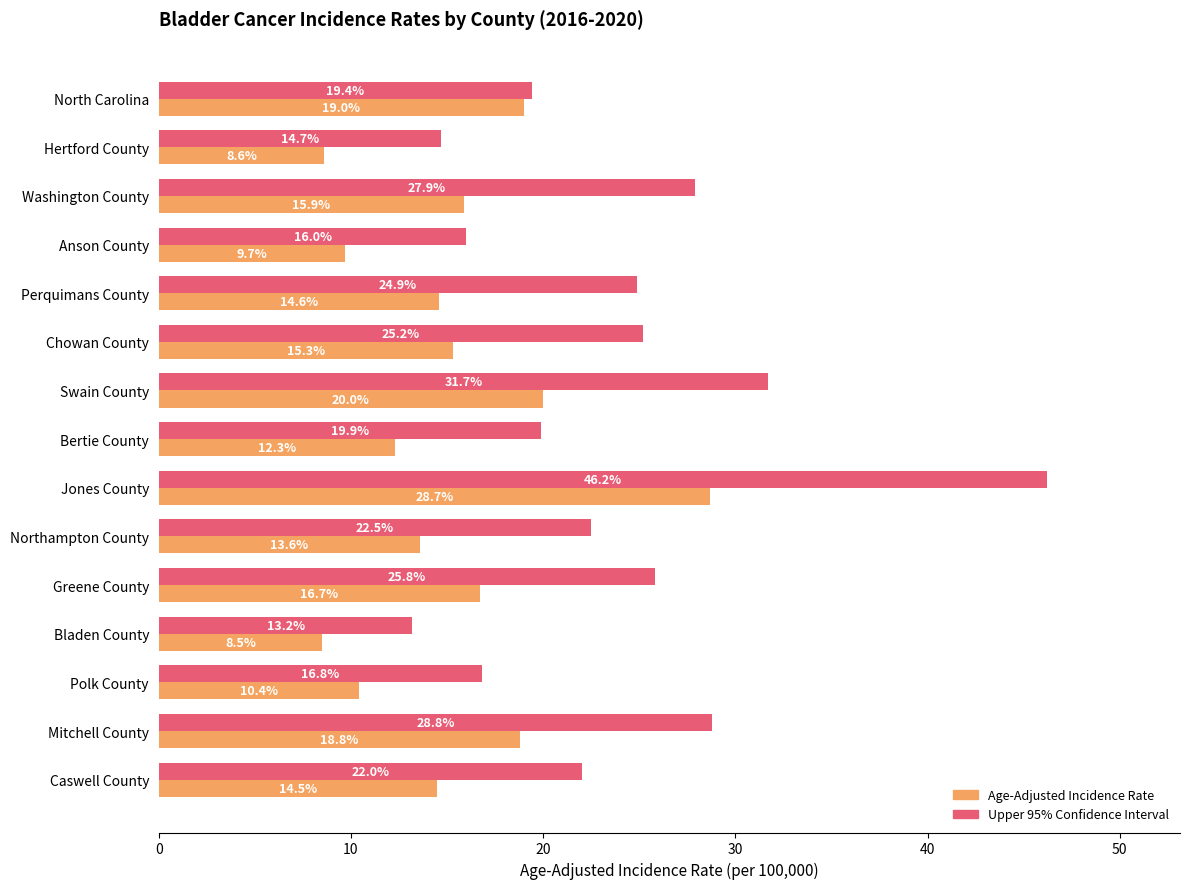

Which series has the widest spread of values?

Upper 95% Confidence Interval